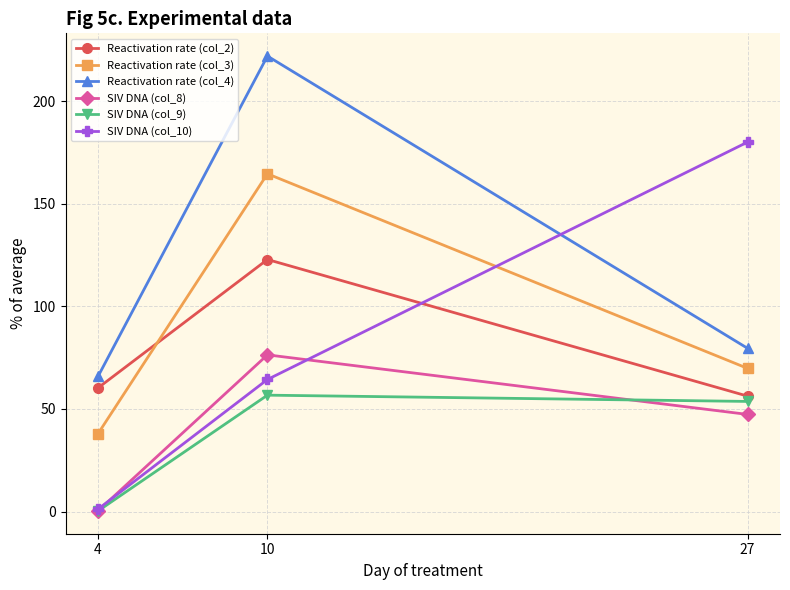

What is the difference between the highest and lowest values at 10?

165.2